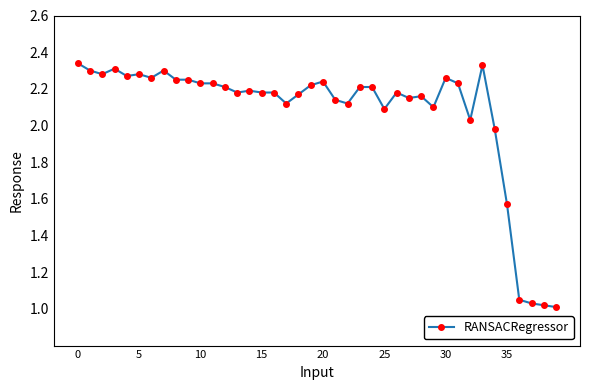

How many lines are shown in the chart?

1